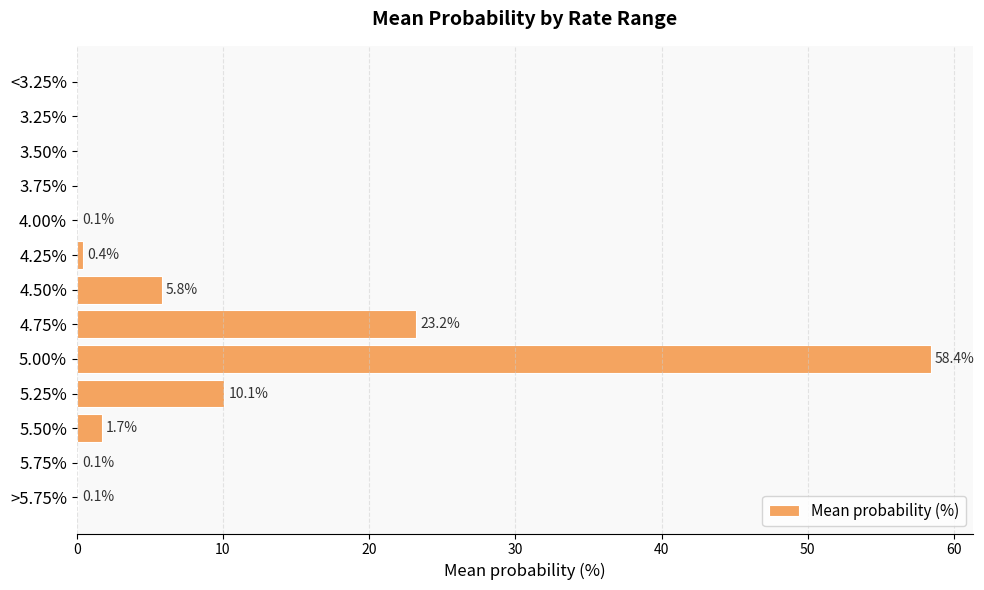

What is the sum of all values?

99.9